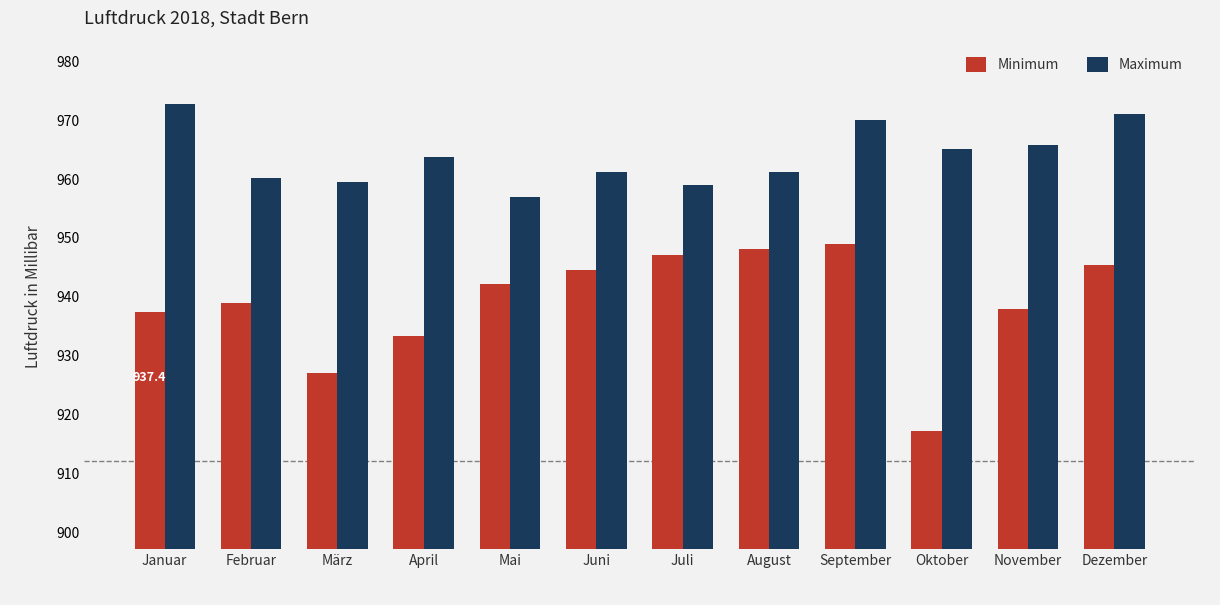

What is the spread (max minus min) of values at Juni?

16.6